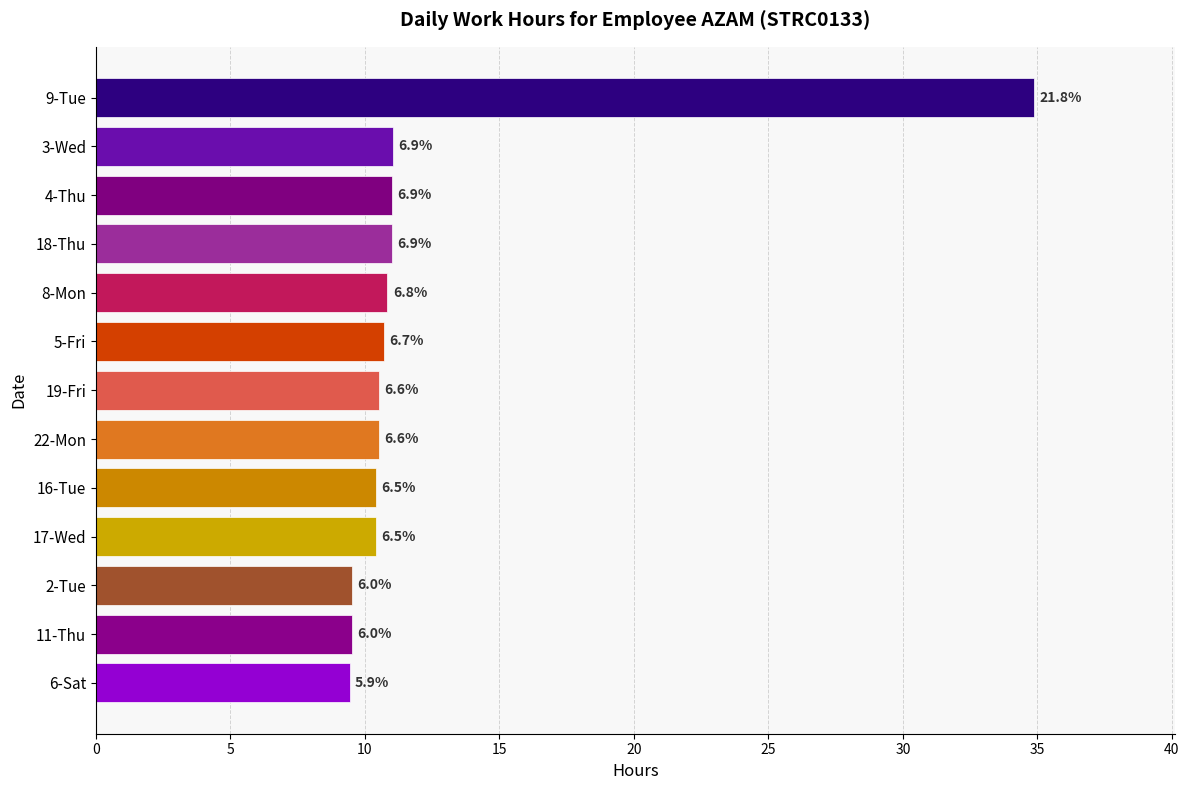

What is the minimum value shown in the chart?

9.4